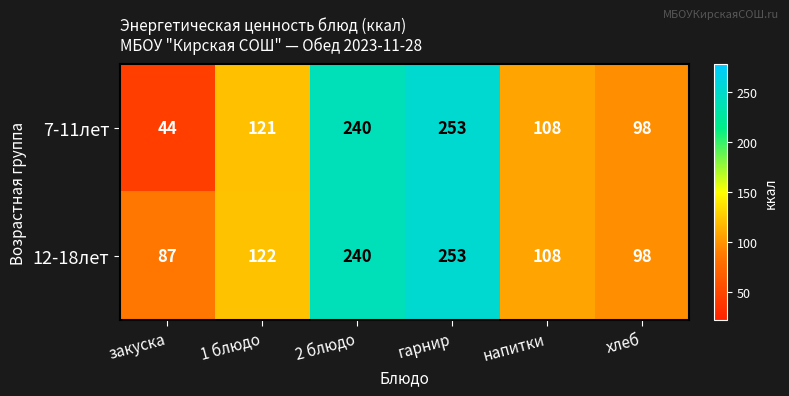

Read the 12-18лет value at гарнир.

253